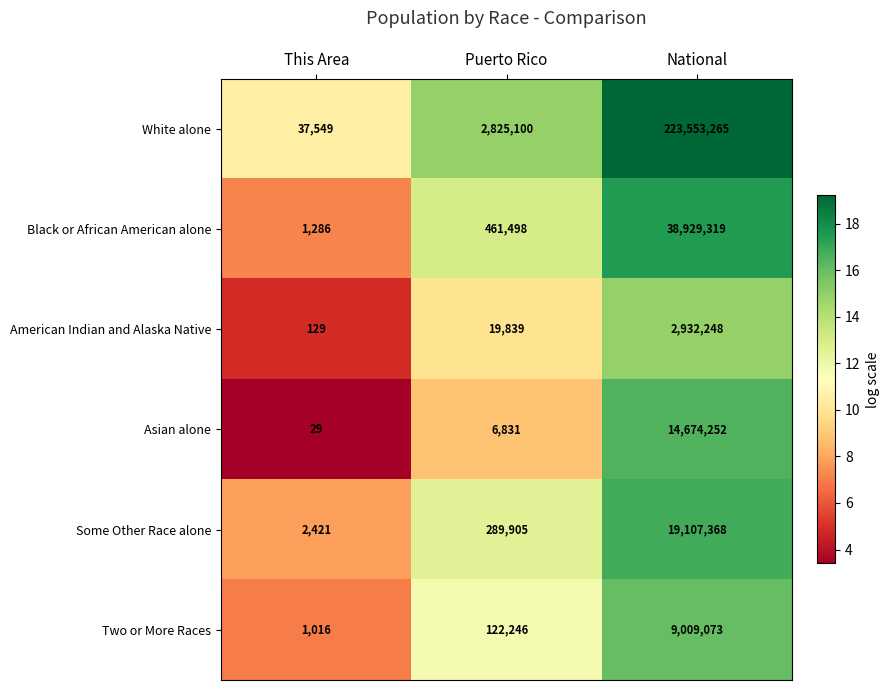

What is the average value of the Some Other Race alone series?

6466565